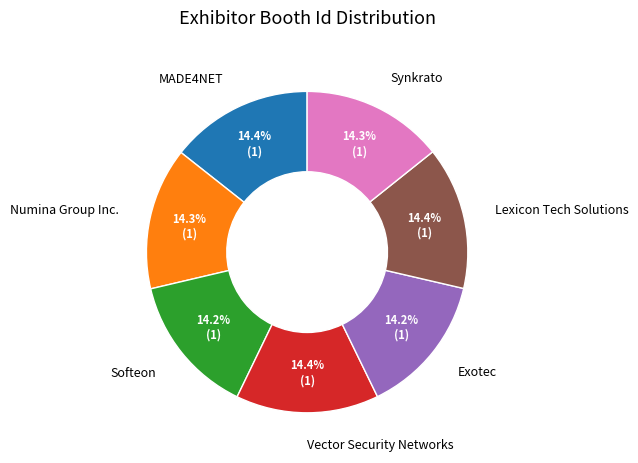

What is the ratio of the value at Synkrato to the value at Lexicon Tech Solutions?

1.0